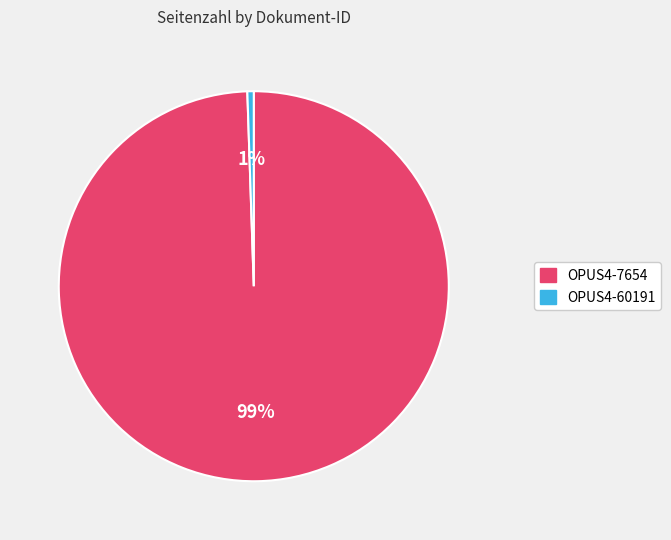

Combined, do OPUS4-60191 and OPUS4-7654 account for over 50%?

Yes